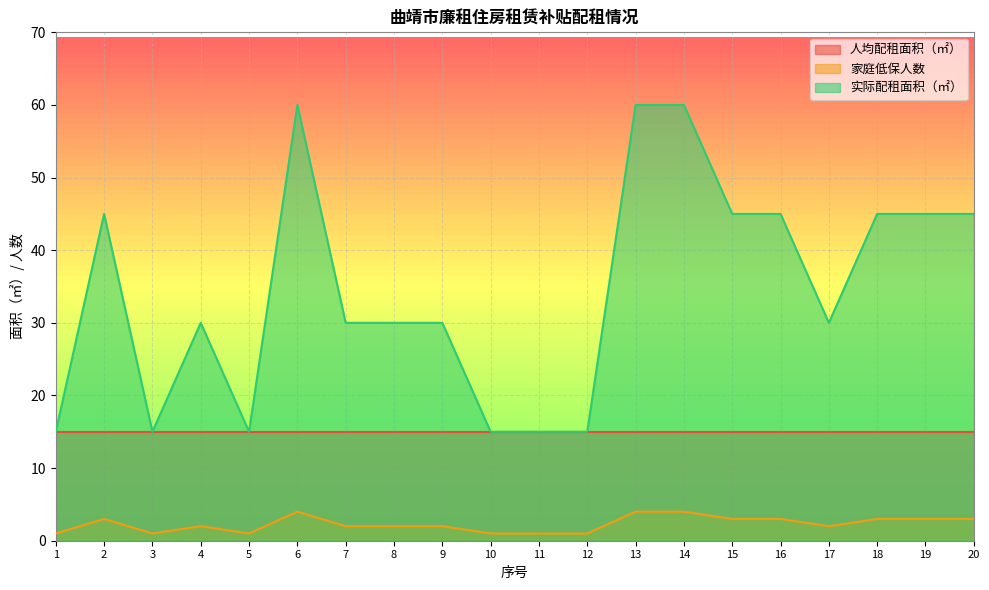

What is the difference between the maximum and minimum values in the 家庭低保人数 series?

3